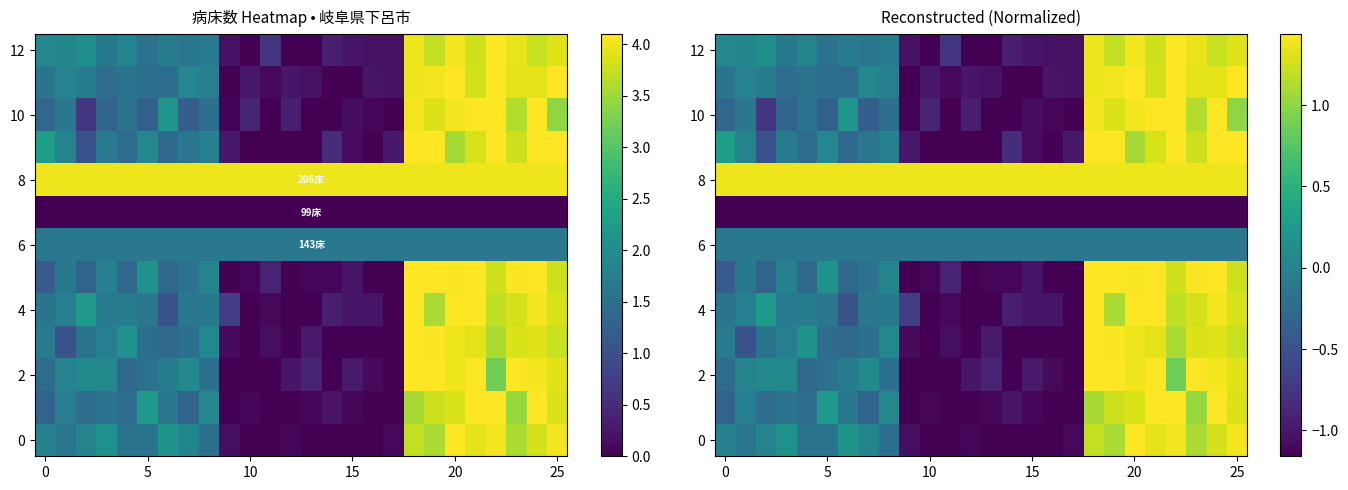

What is the sum of all 10 values?

-1.6